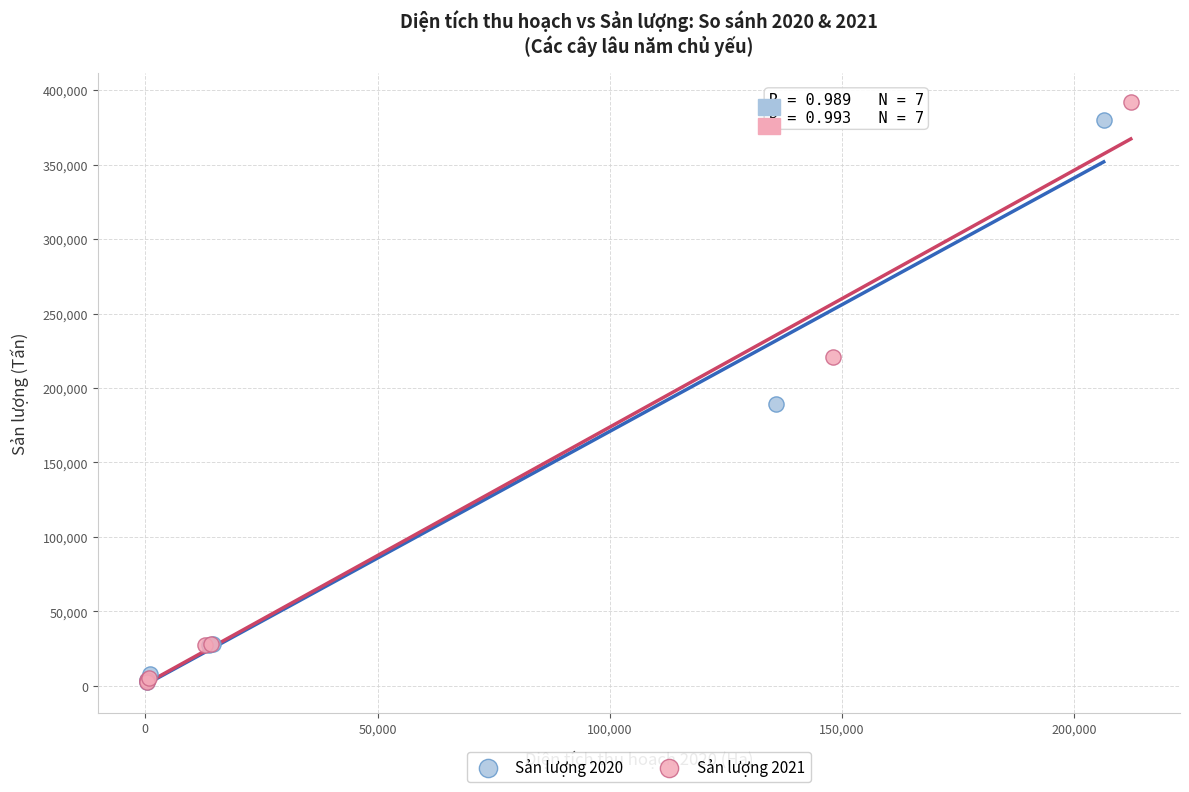

Which series has the largest Y range (max minus min)?

Sản lượng 2021